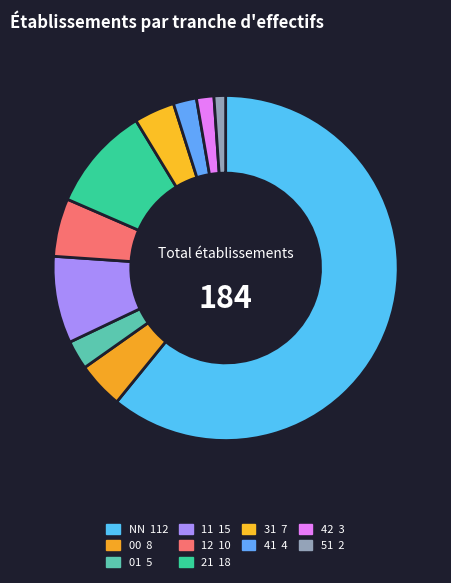

Which category has the smallest portion of the pie?

51